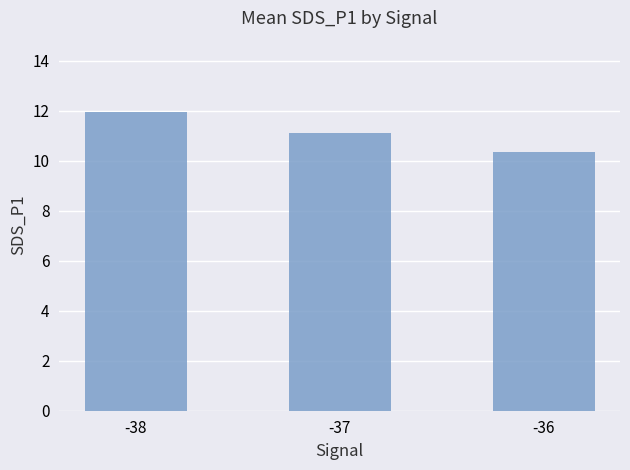

How many distinct data groups are displayed?

1